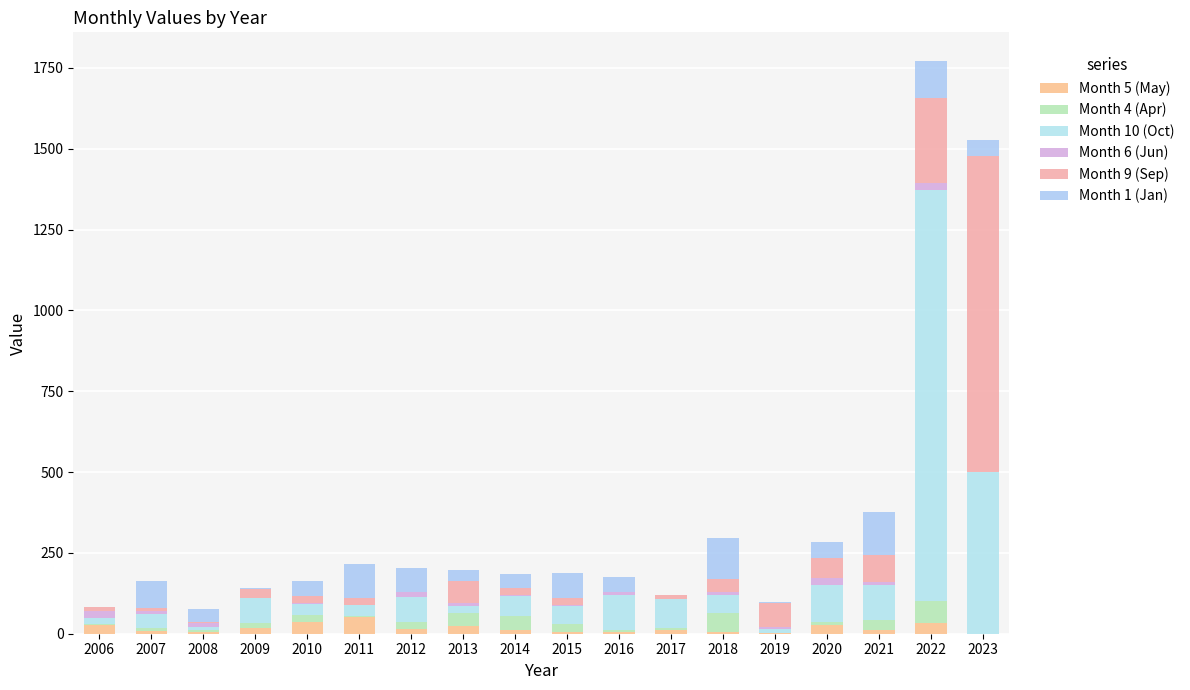

Between 2020 and 2011, which is larger?

2011